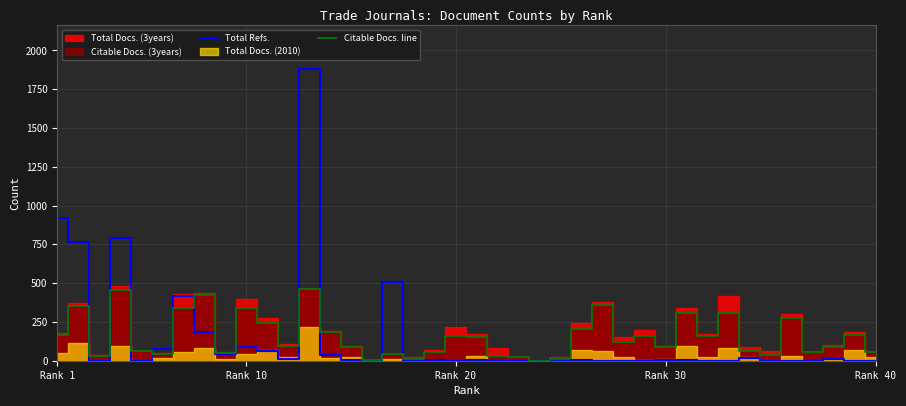

Is this an area chart (filled region under the line)?

No